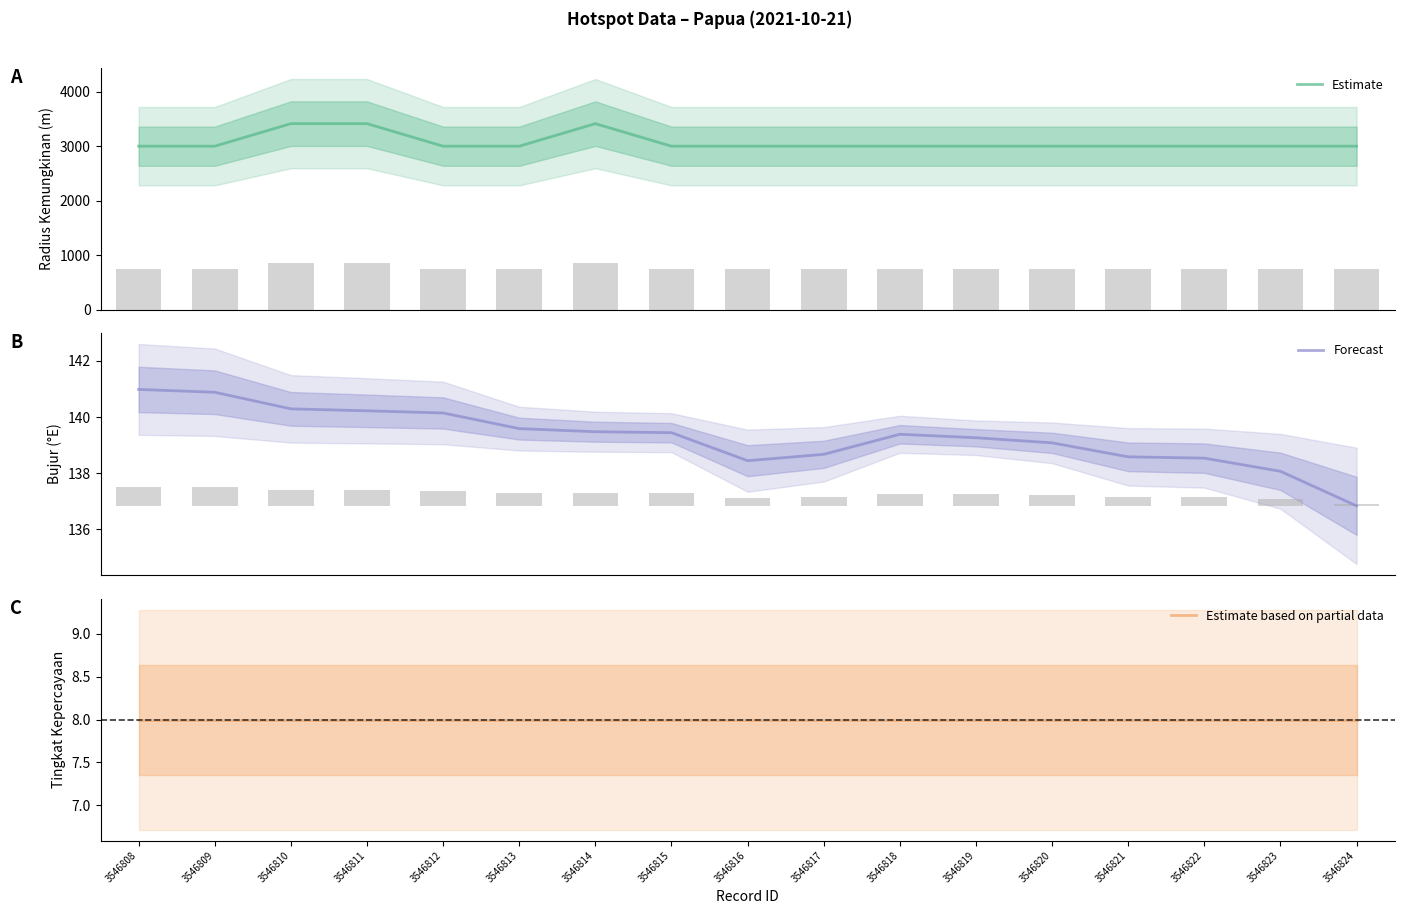

What is the sum of all Forecast values?

2367.9